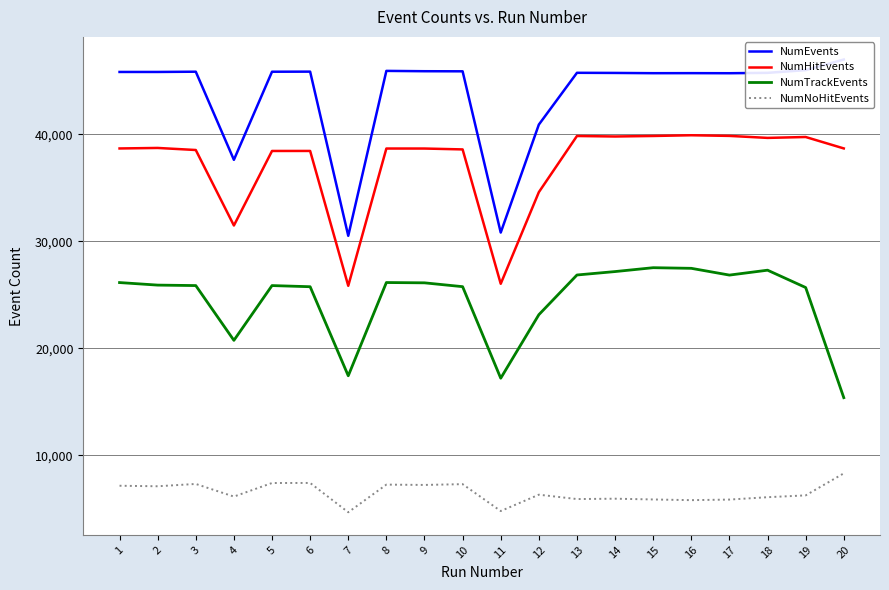

Is it true that NumEvents equals 45995 at 19?

True